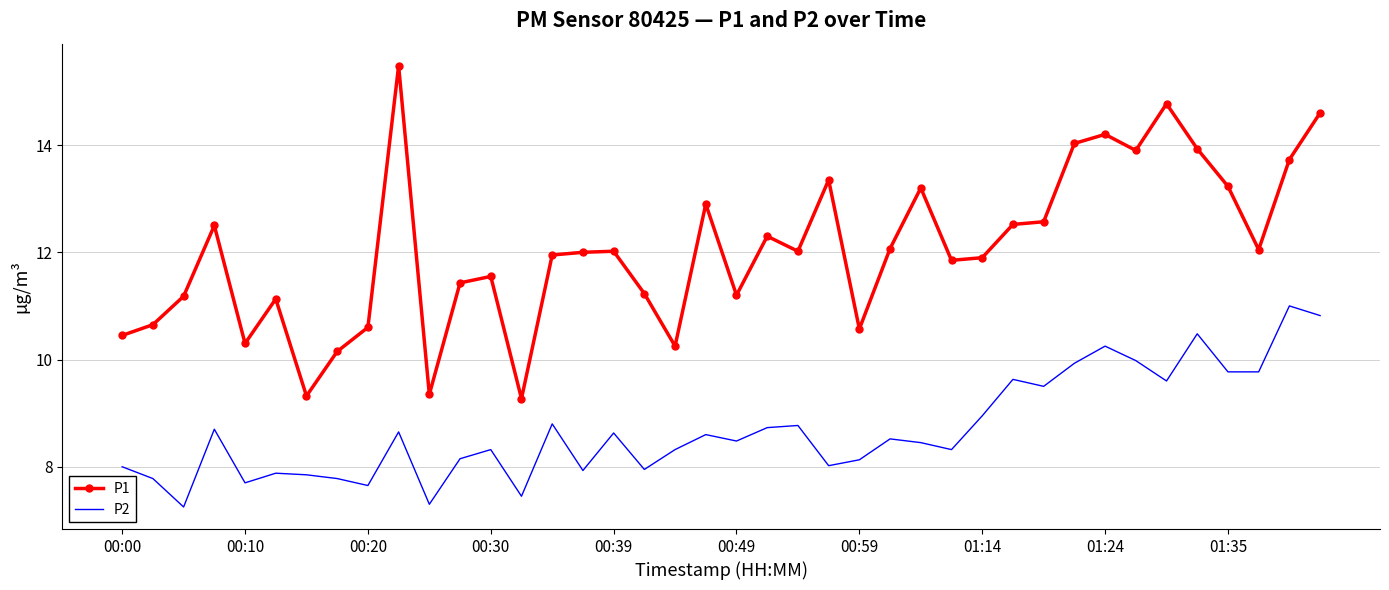

True or false: P2 and P1 cross at least once.

False